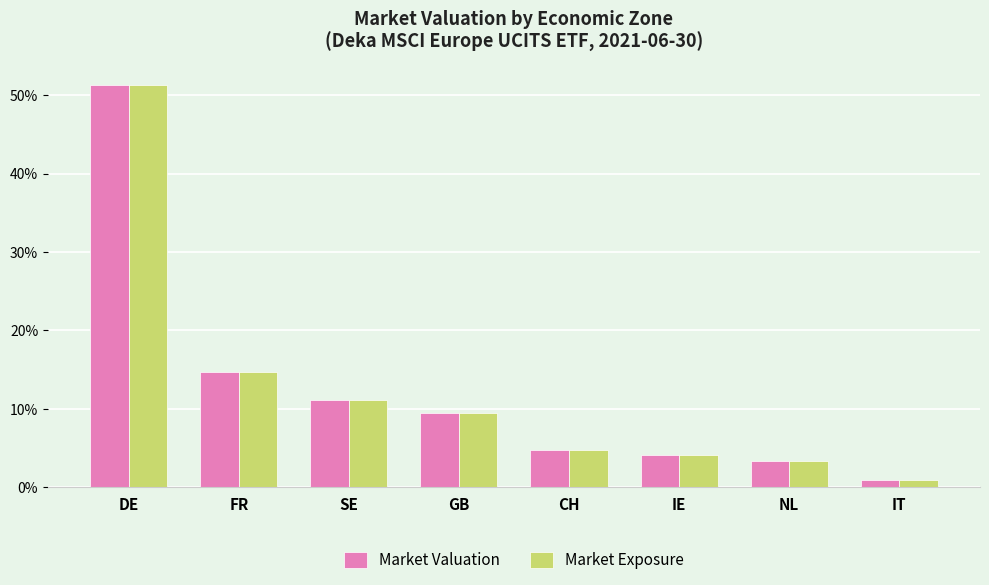

Reading left to right, extract all data points from this chart.

Market Valuation: 51.3	14.7	11.1	9.5	4.8	4.1	3.3	1.0
Market Exposure: 51.3	14.7	11.1	9.5	4.8	4.1	3.3	1.0